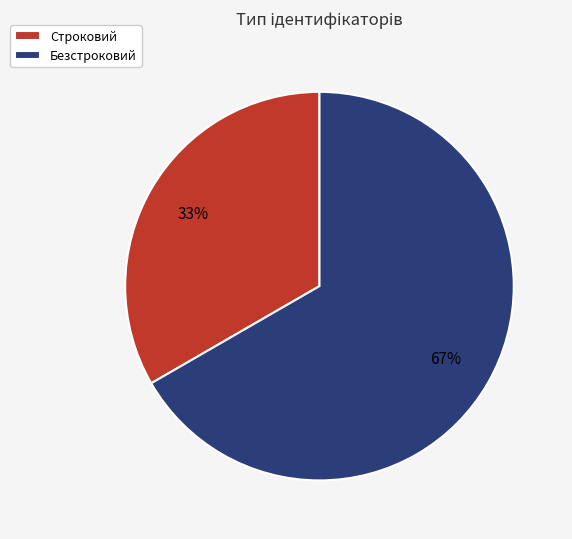

The Строковий slice represents 45% of the pie. True or false?

False